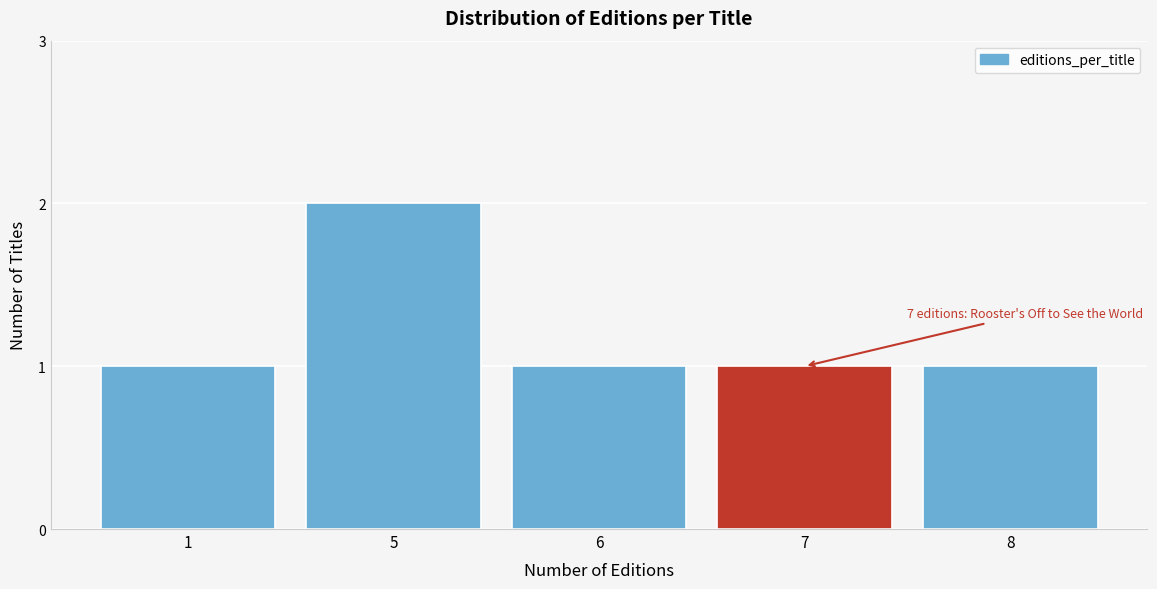

Reading left to right, extract all data points from this chart.

1	2	1	1	1